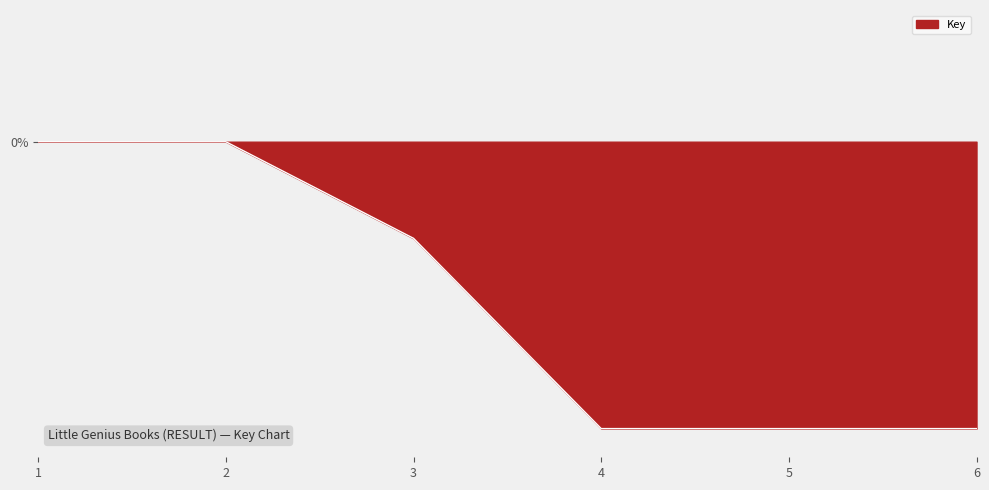

What is the difference between the maximum and second lowest values?

10.9